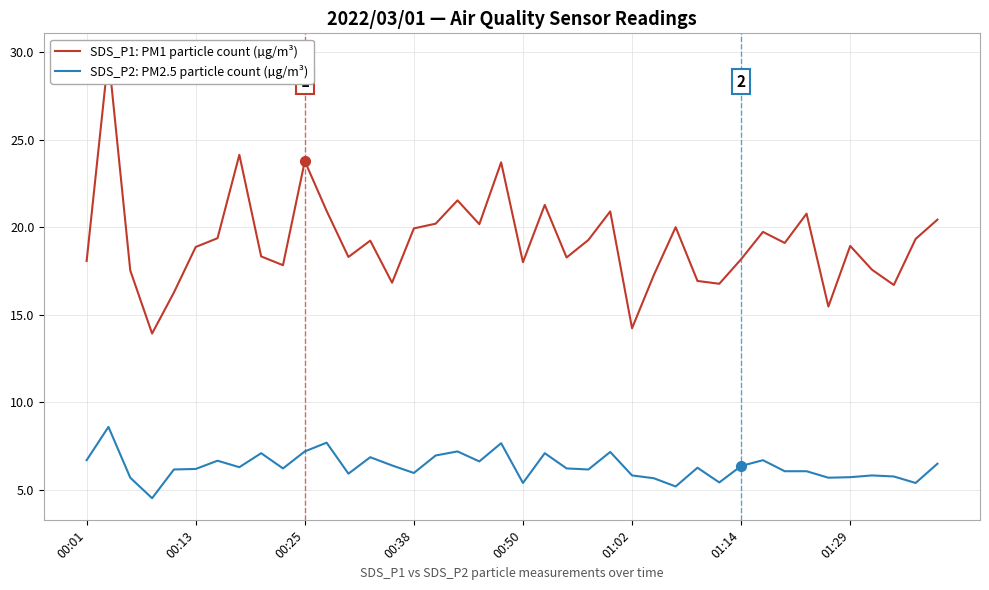

Is it true that SDS_P2: PM2.5 particle count (µg/m³) equals 6.1 at 33?

True